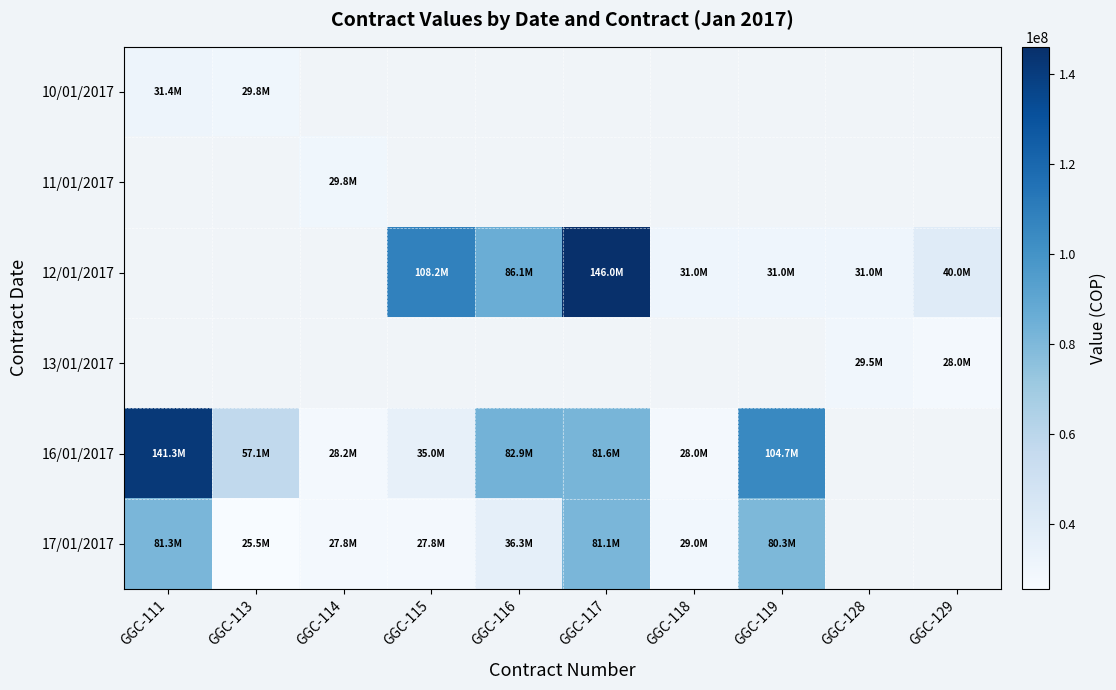

How many series are shown in this chart?

6